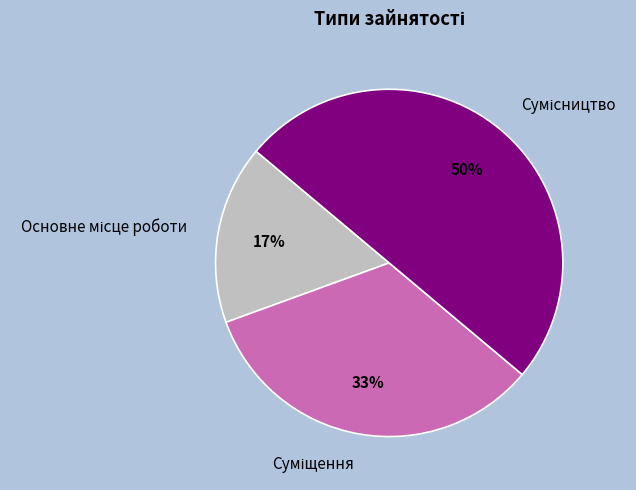

To the nearest percent, what is the difference between the largest and smallest slice percentages?

33%